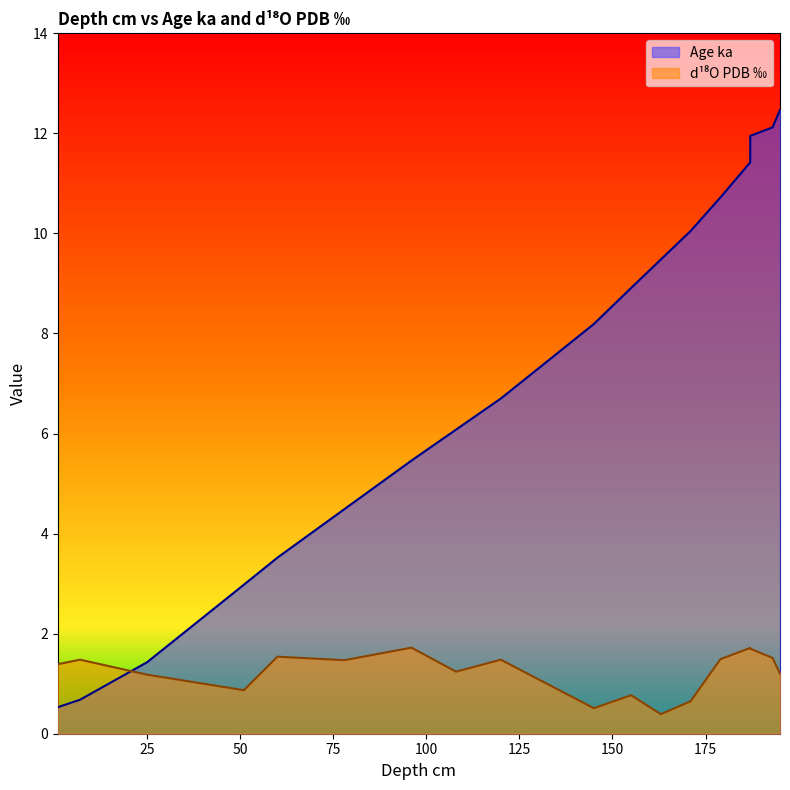

How many values in the d180 PDB series are below 1?

5